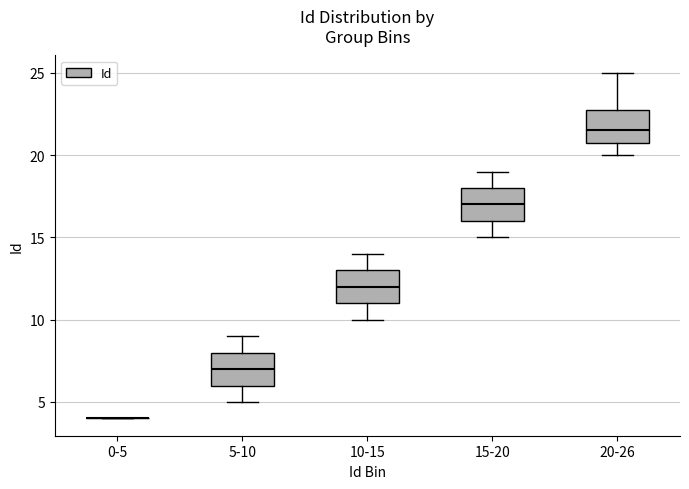

Where does the median line of the box for 20-26 sit on the y-axis? The values are not printed on the chart, so give them approximately, as read against the axis.

21.5